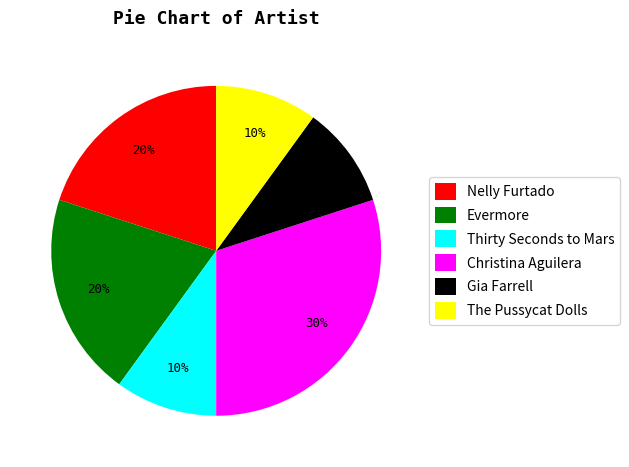

How many slices are in this pie chart?

6